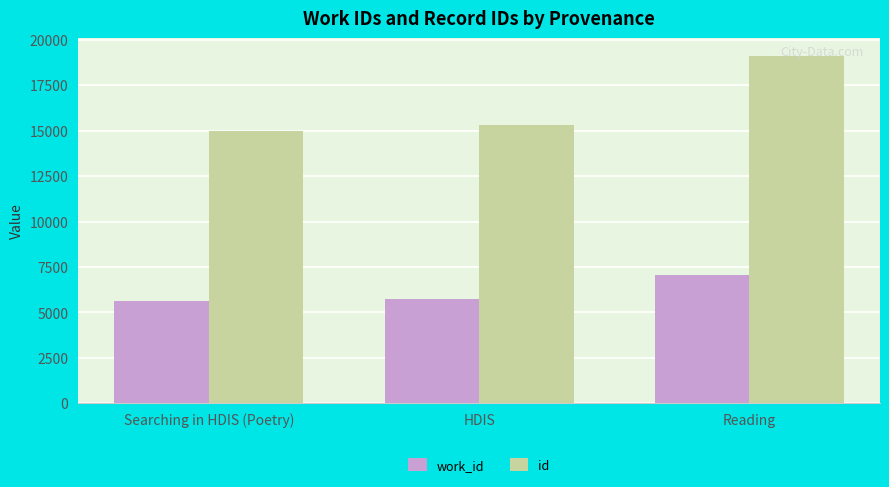

Rank the categories by id value from lowest to highest.

Searching in HDIS (Poetry), HDIS, Reading